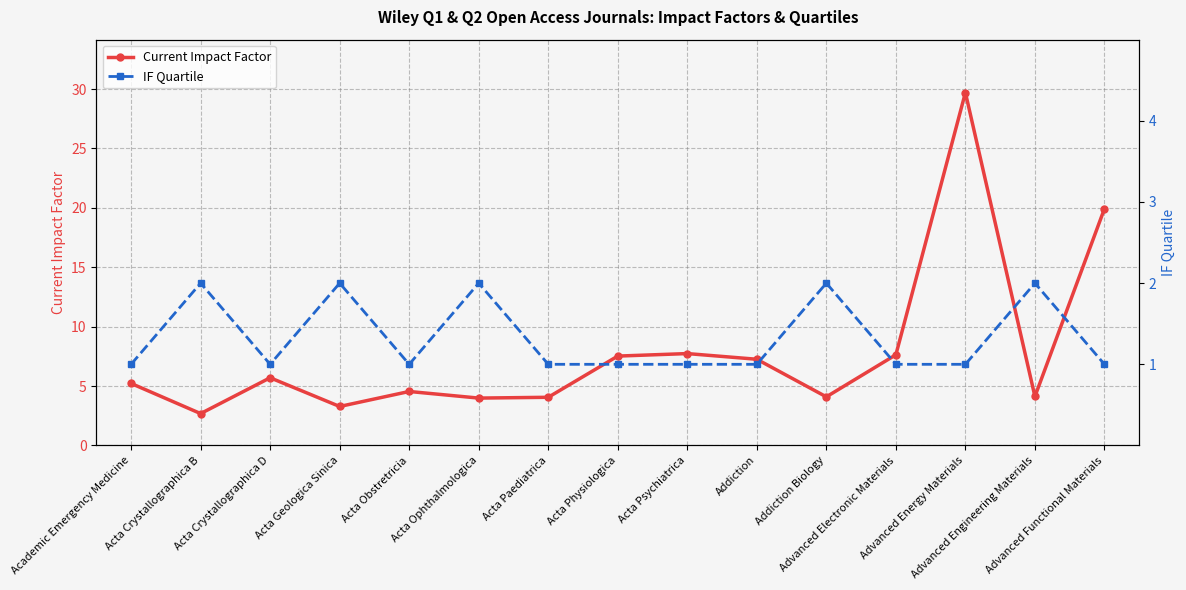

What is the total value across all series at Acta Psychiatrica?

8.7